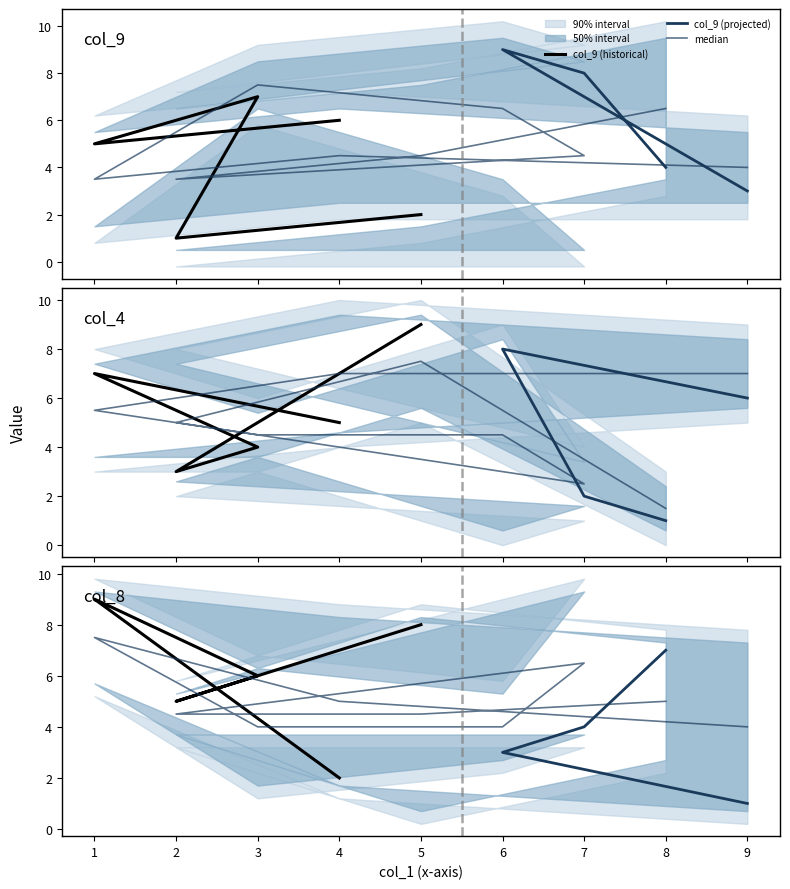

Which category has the lowest value in the col_9 series?

2